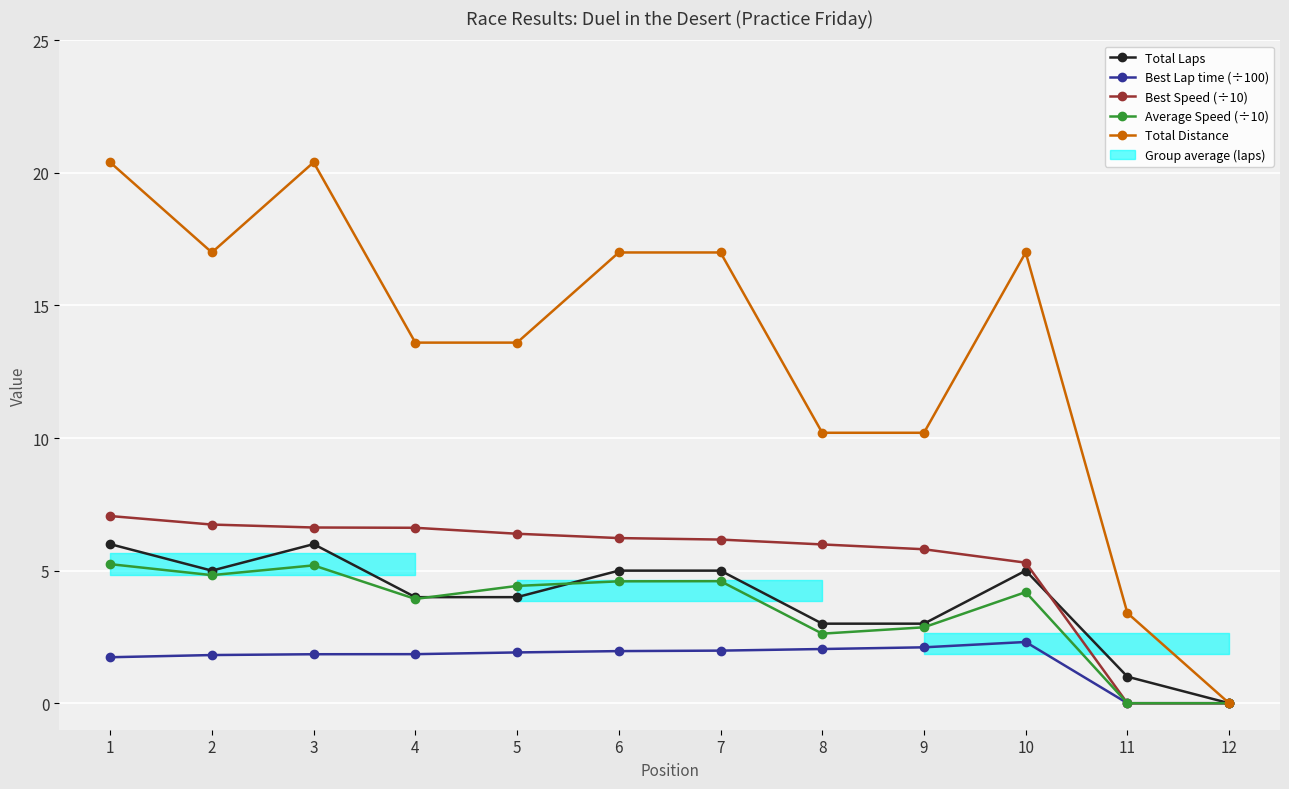

What is the difference between the maximum and minimum values in the Best Speed (÷10) series?

7.1